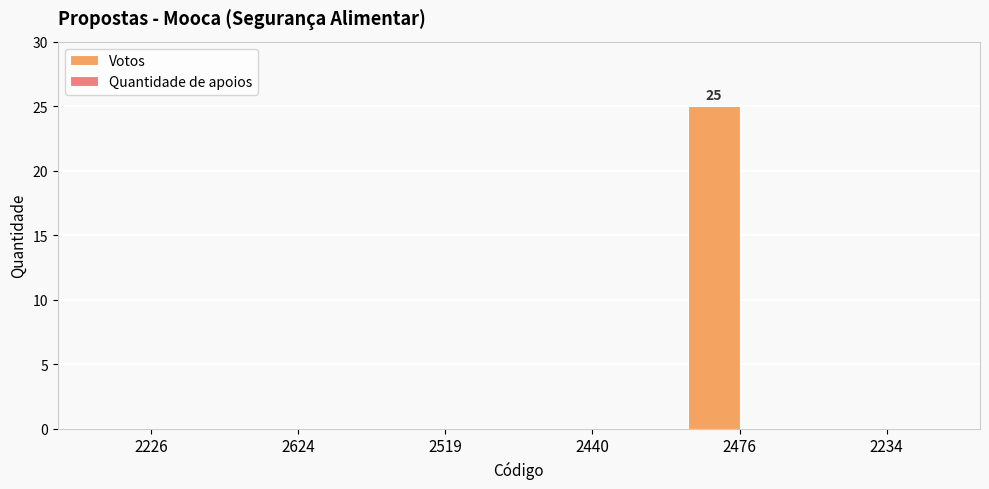

The chart shows a value of 8 at 2234. True or false?

False